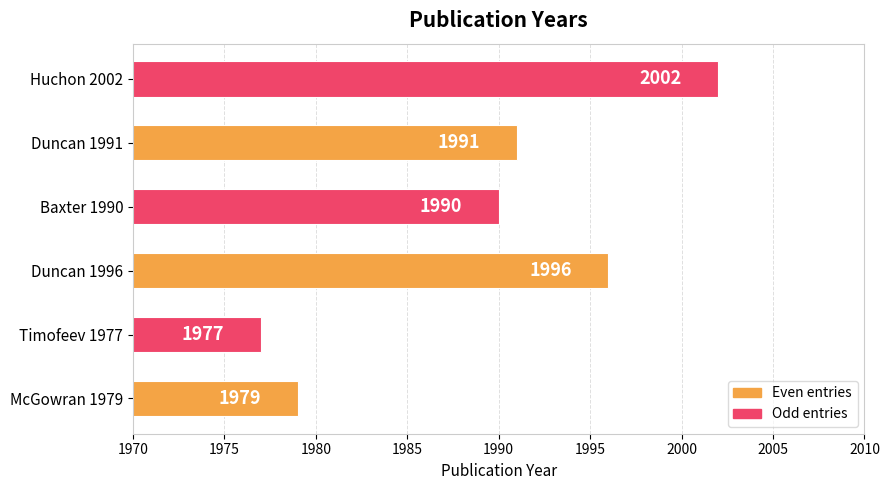

What value does the data have at McGowran 1979, to the nearest 5?

1980